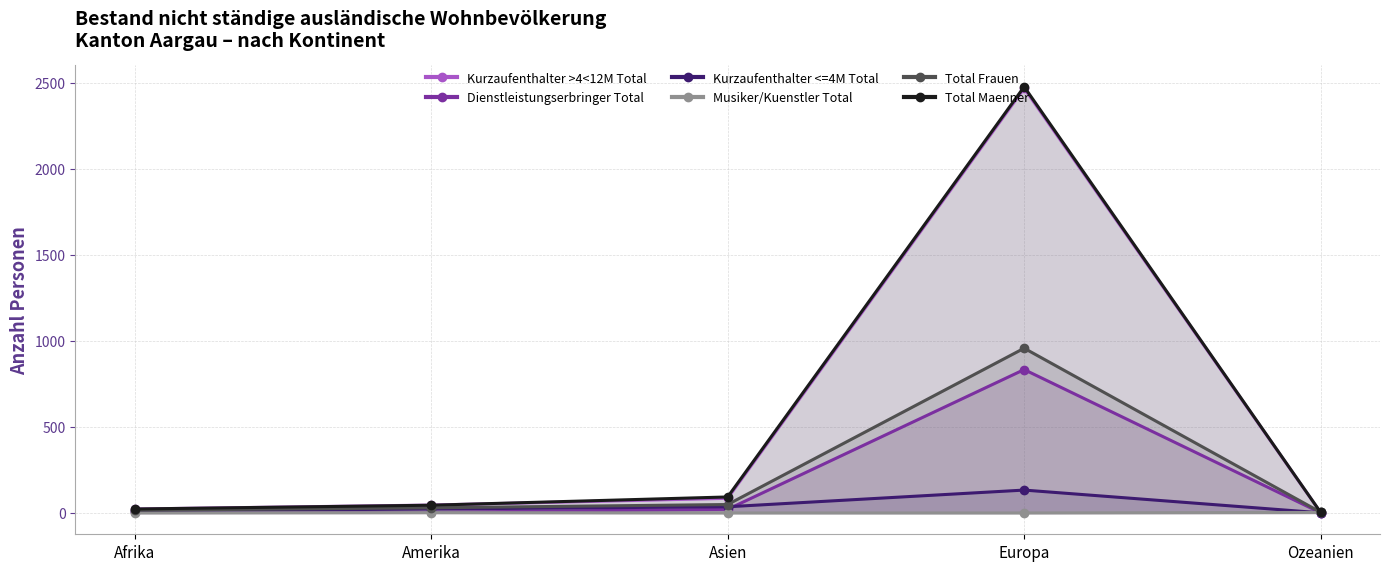

Does the chart display data point markers on the line(s)?

Yes